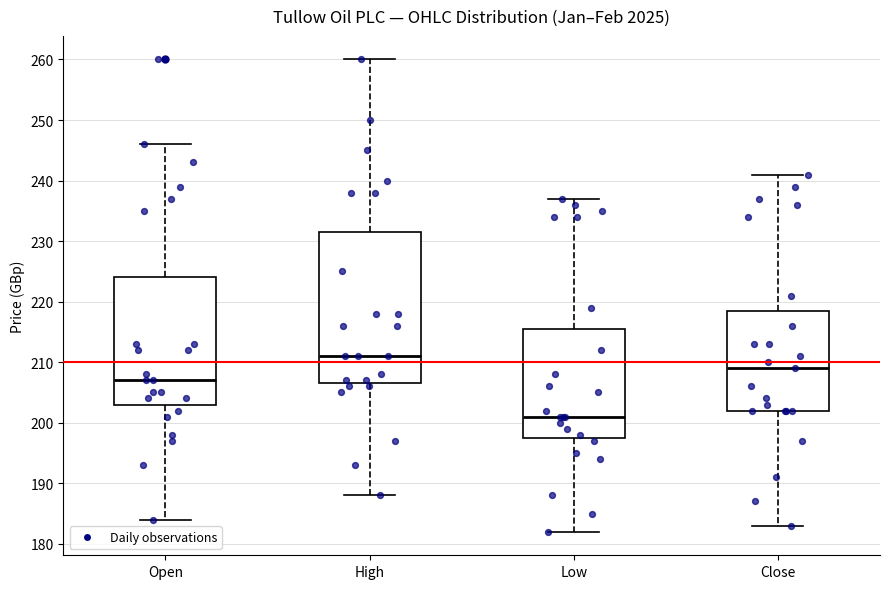

Which box's median line is the lowest?

Low